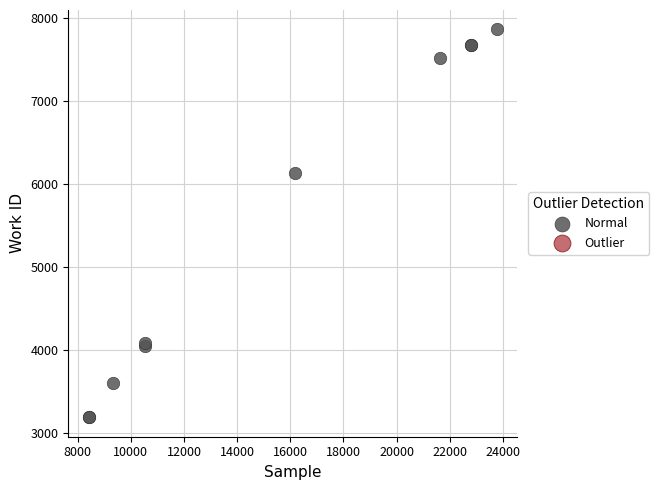

What Y value in the scatter plot is closest to 5527?

6131